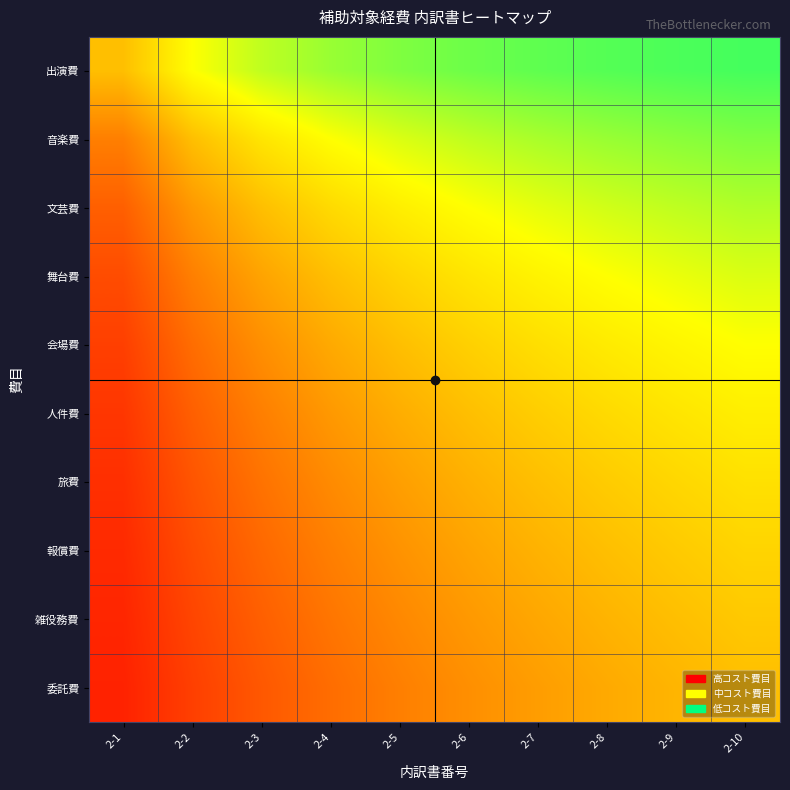

What is the total value across all series at 2-9?

6.5